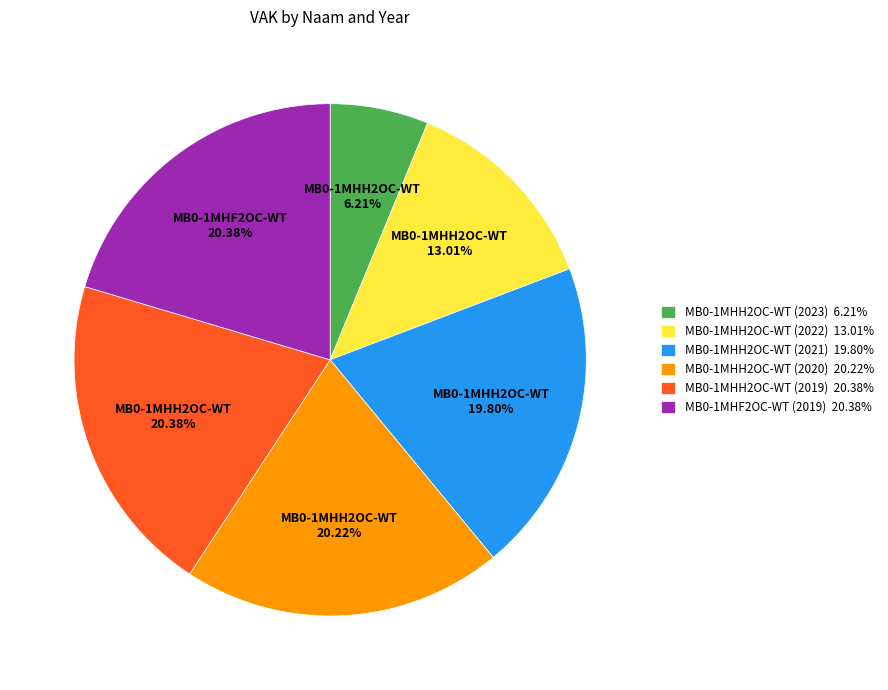

Does any single category account for the majority?

No